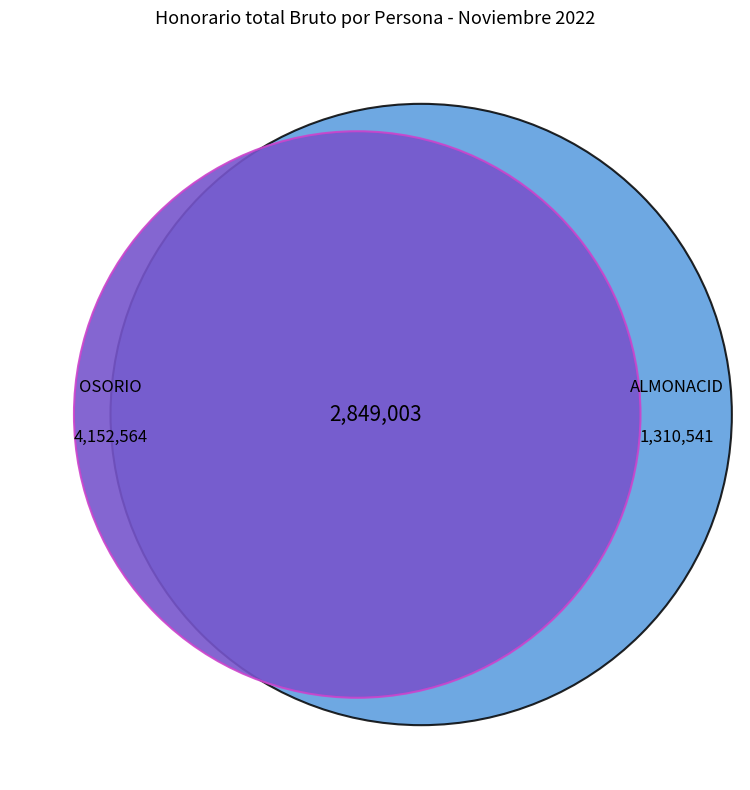

Does any single category account for the majority?

No